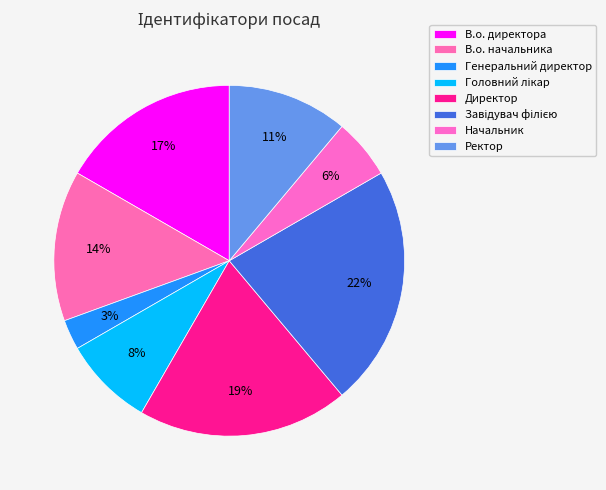

Which slice is the smallest?

Генеральний директор